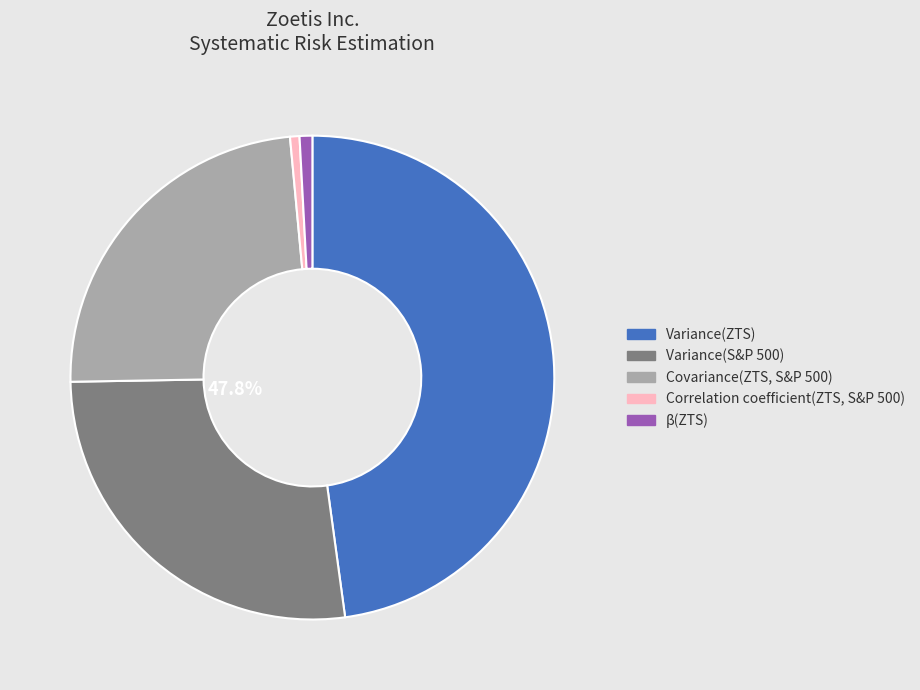

Which has a higher value, Variance(S&P 500) or Covariance(ZTS, S&P 500)?

Variance(S&P 500)